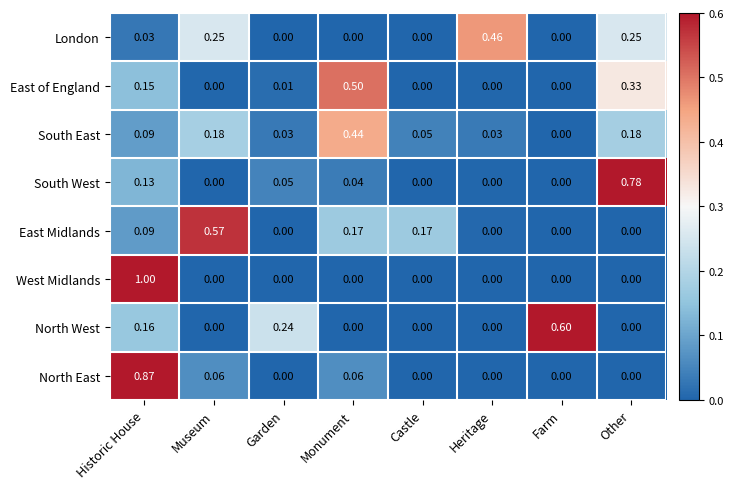

Rank the series by their maximum value, from lowest to highest.

South East, London, East of England, East Midlands, North West, South West, North East, West Midlands